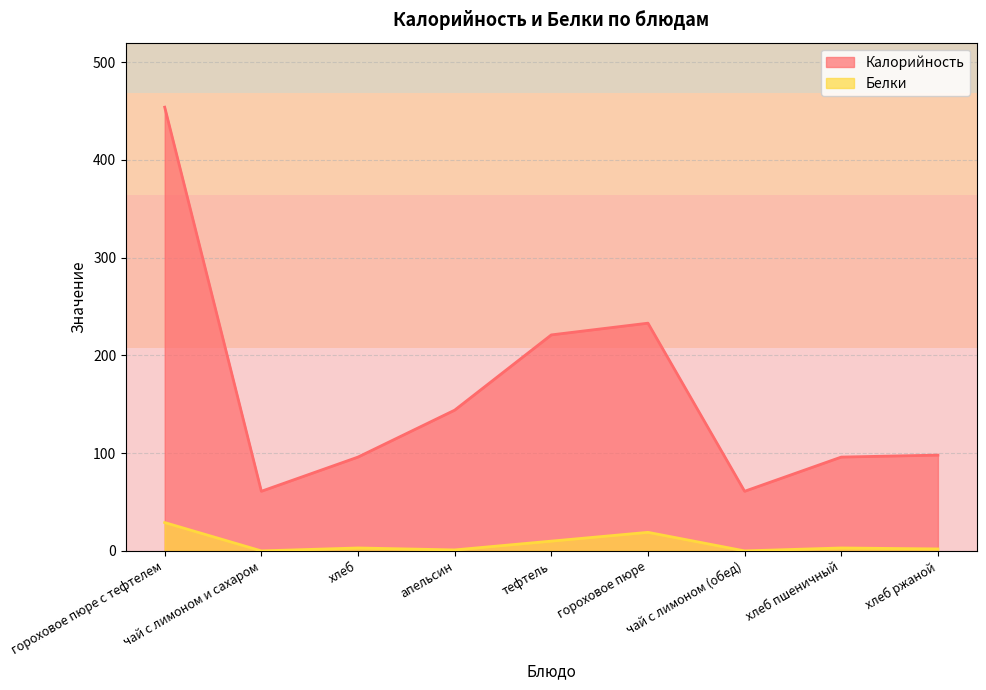

Where does the Белки series first go above 3?

гороховое пюре с тефтелем